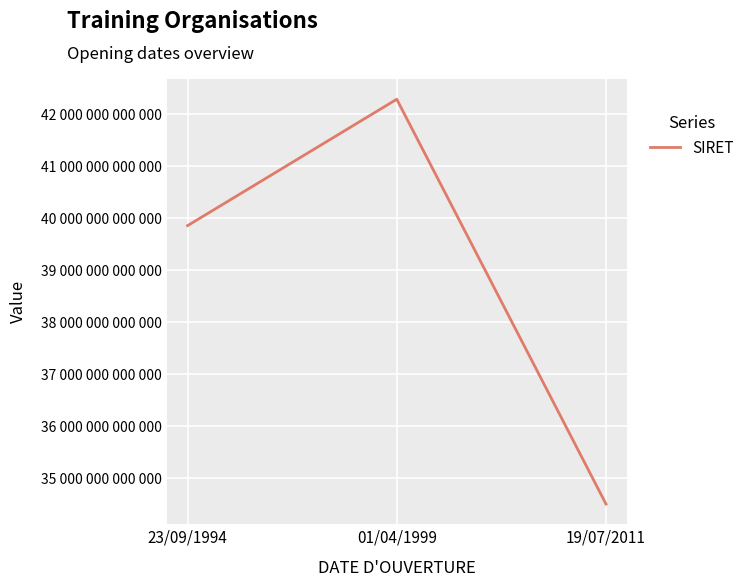

Does the chart display data point markers on the line(s)?

No